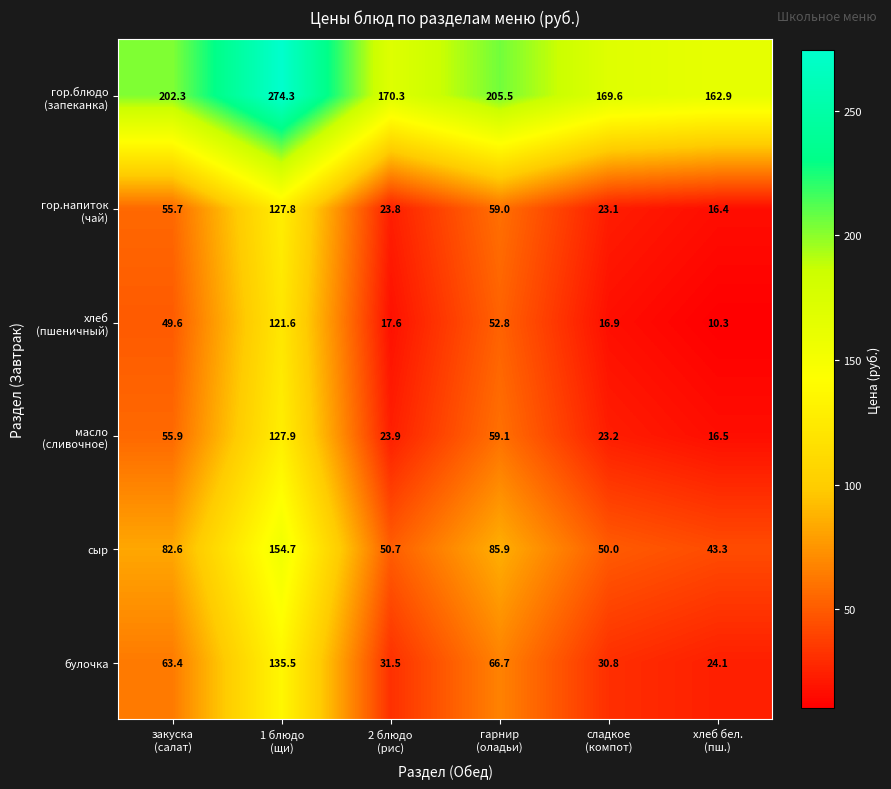

What is the average value of the булочка series?

58.7